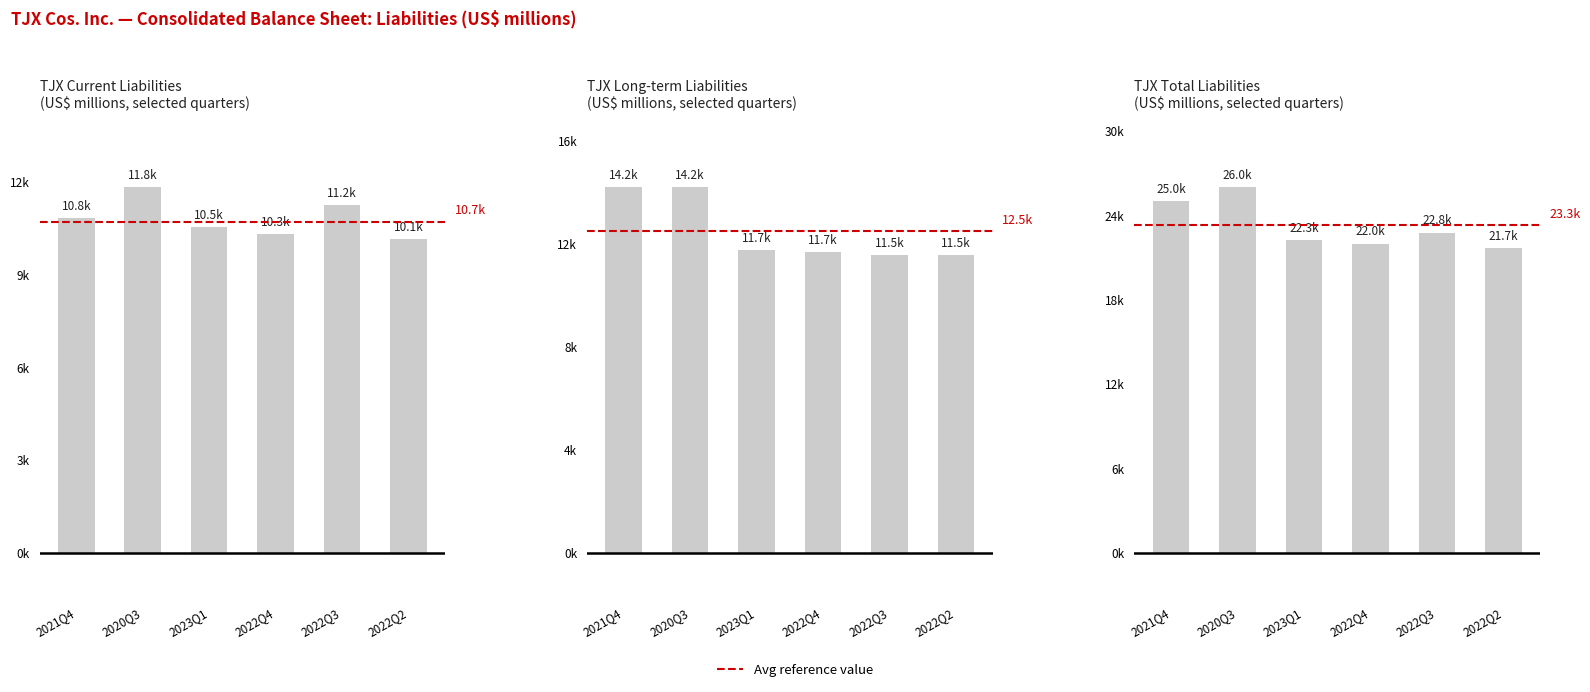

How many series are shown in this chart?

3